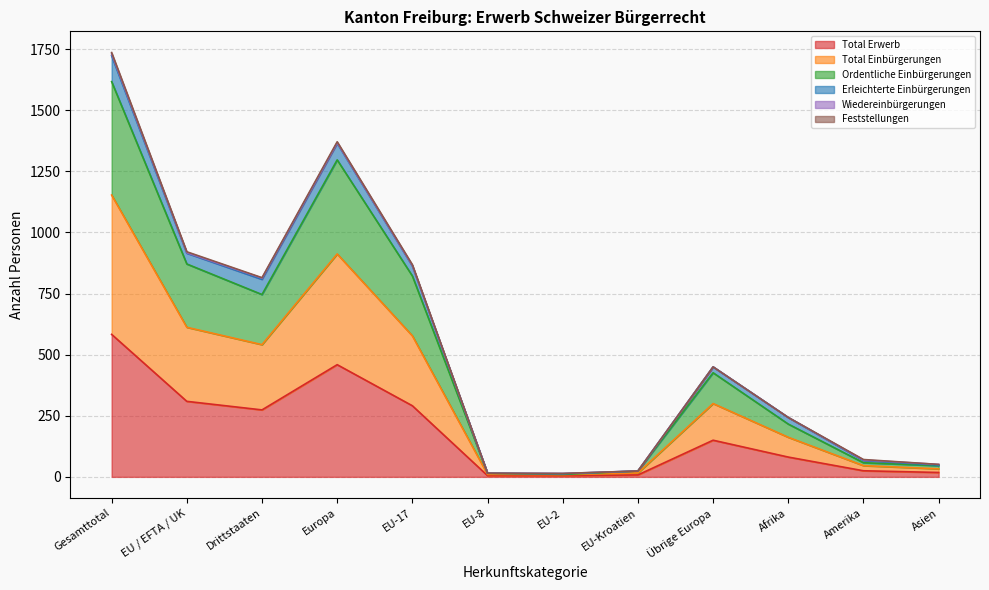

The Total Einbürgerungen series shows 1124 at EU-17. True or false?

False